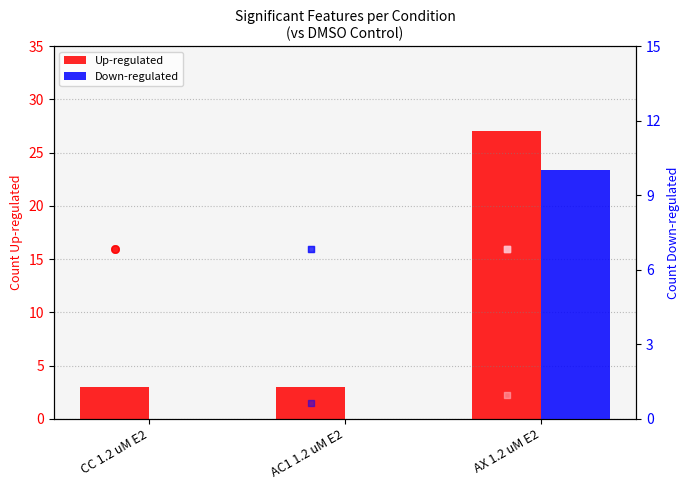

Which series contains the highest Y value?

Up-regulated